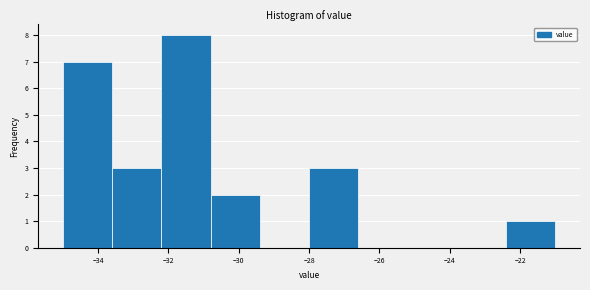

Reading left to right, list every bar in this chart as the range it spans on the x-axis followed by its height. The values are not printed on the chart, so give them approximately, as read against the axis.

-35.0 to -33.6: 7
-33.6 to -32.2: 3
-32.2 to -30.8: 8
-30.8 to -29.4: 2
-29.4 to -28.0: 0
-28.0 to -26.6: 3
-26.6 to -25.2: 0
-25.2 to -23.8: 0
-23.8 to -22.4: 0
-22.4 to -21.0: 1